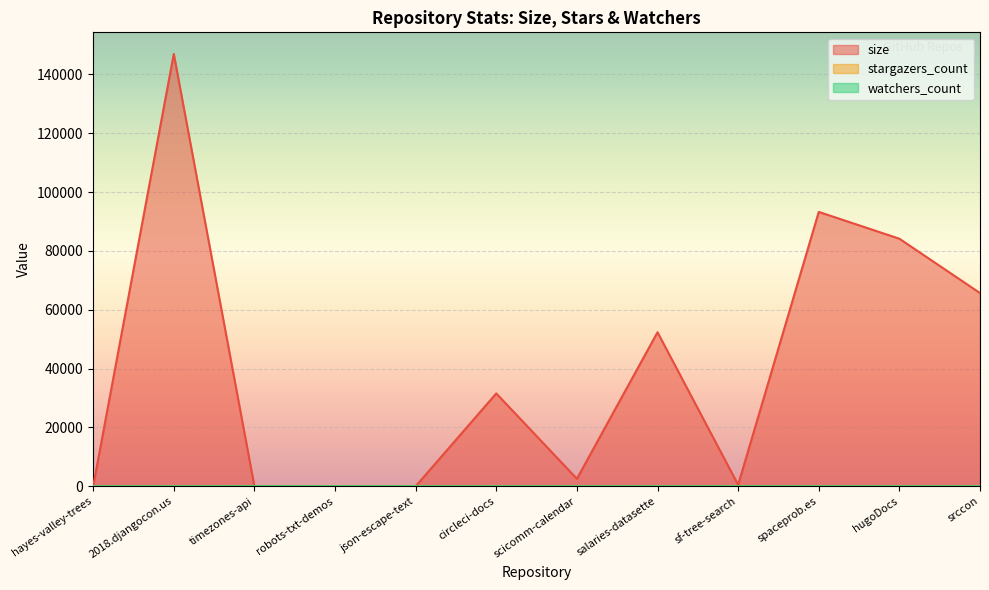

How many data points does each series have?

12